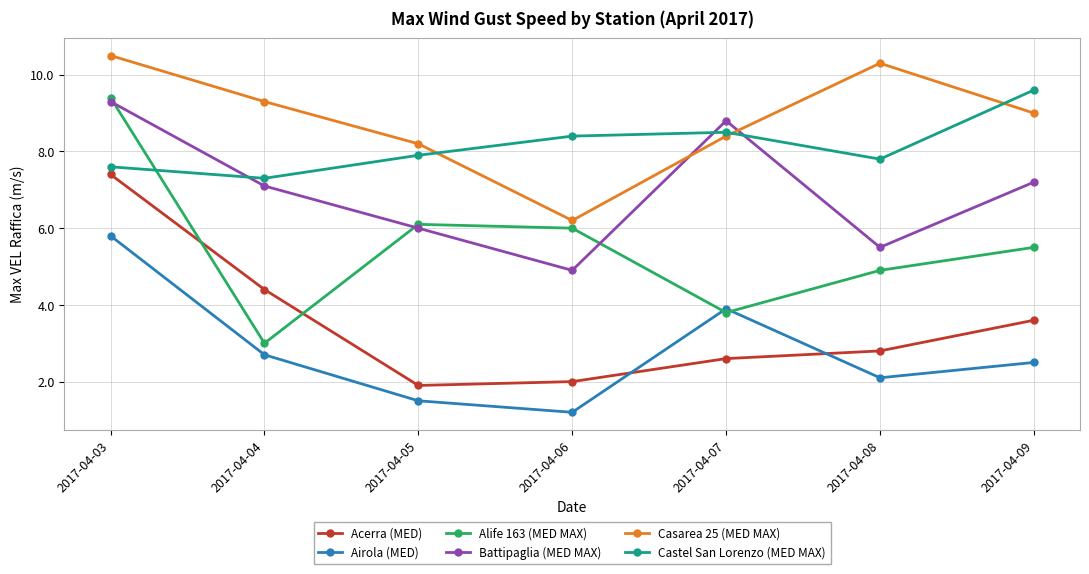

How many lines are shown in the chart?

6